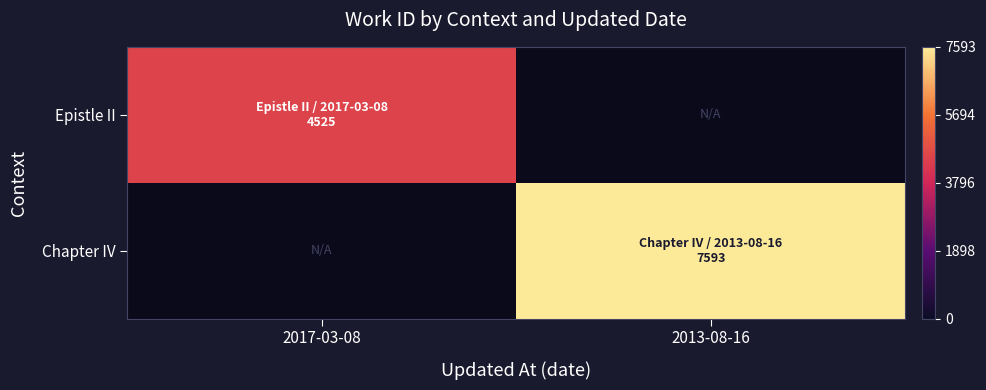

Which label corresponds to the smallest value in the chart?

2017-03-08